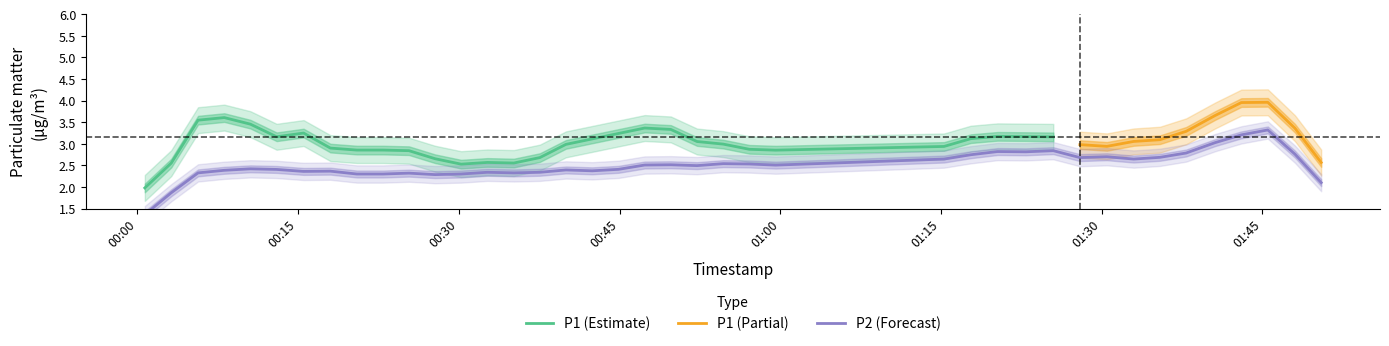

What is the maximum value for P1 (Estimate)?

3.6